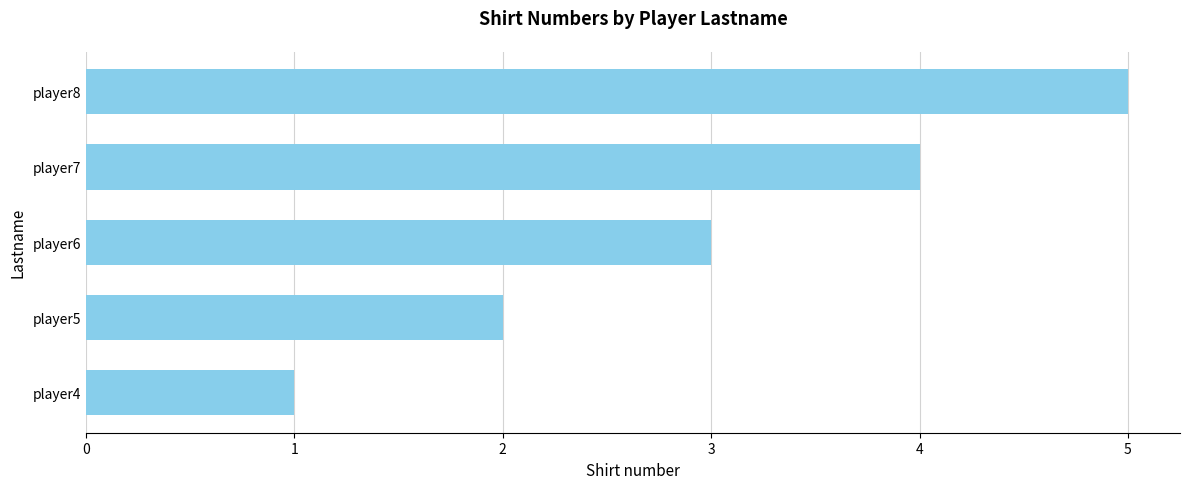

Which category has the highest value across all series?

player8